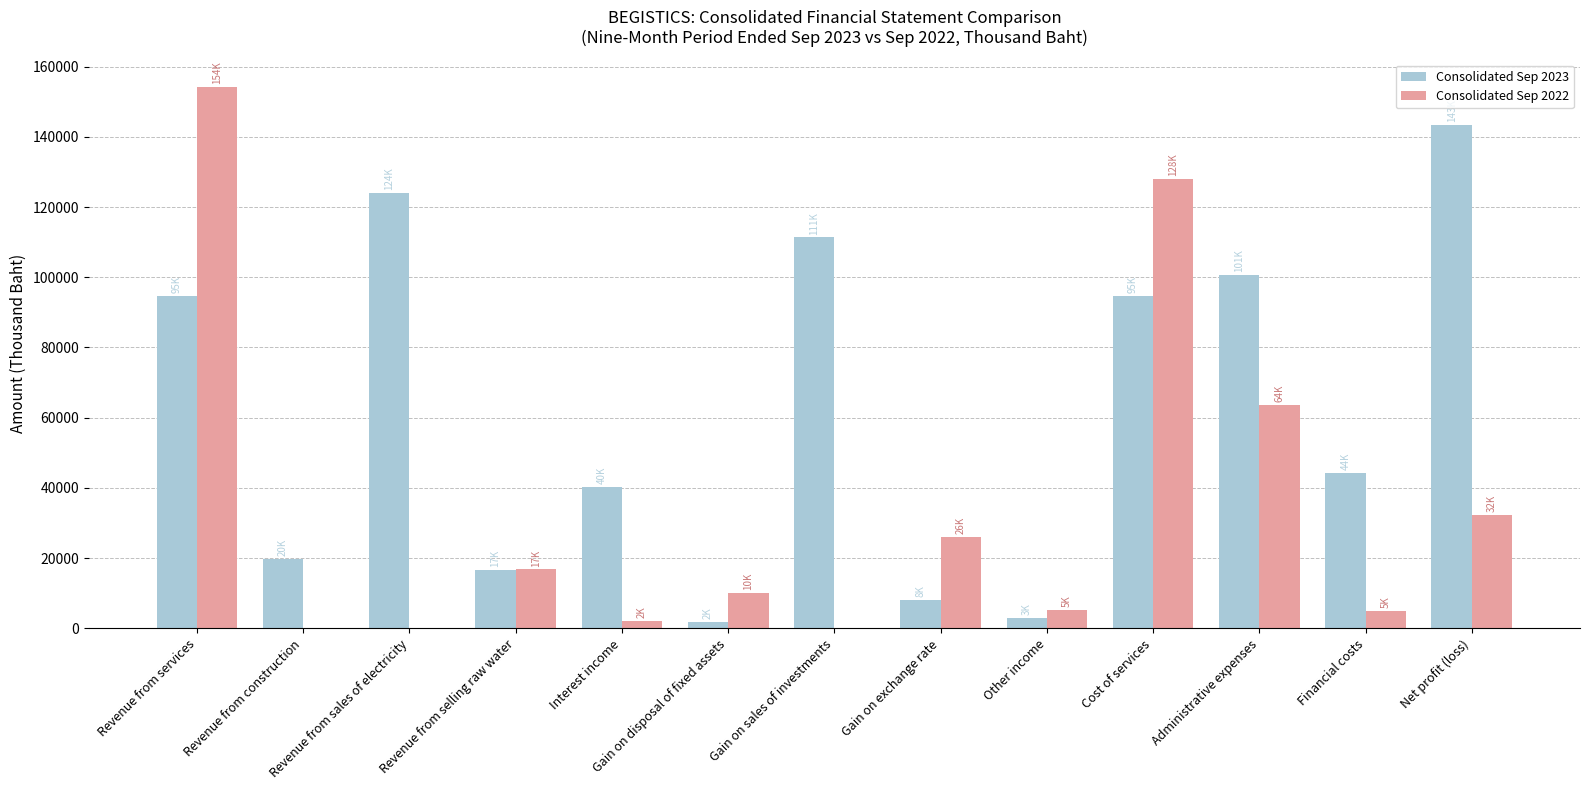

What is the maximum value shown in the chart?

154289